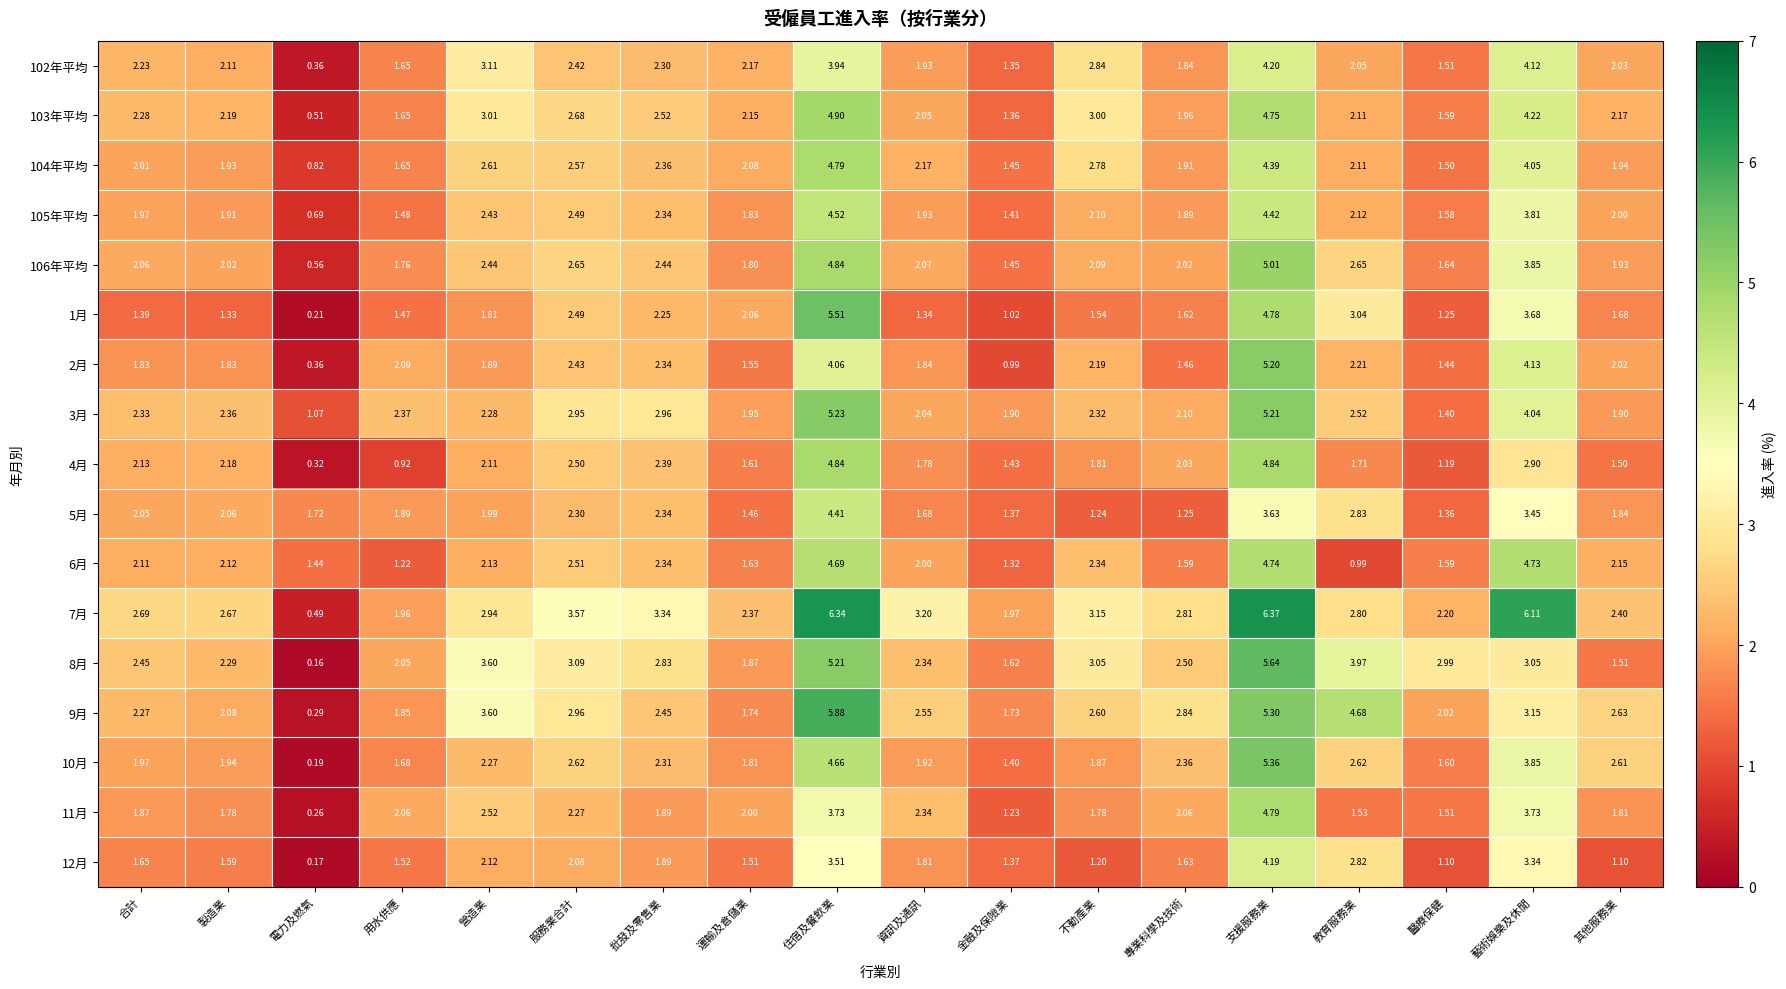

Is the value of 11月 at 其他服務業 greater than the value of 7月 at 藝術娛樂及休閒?

No